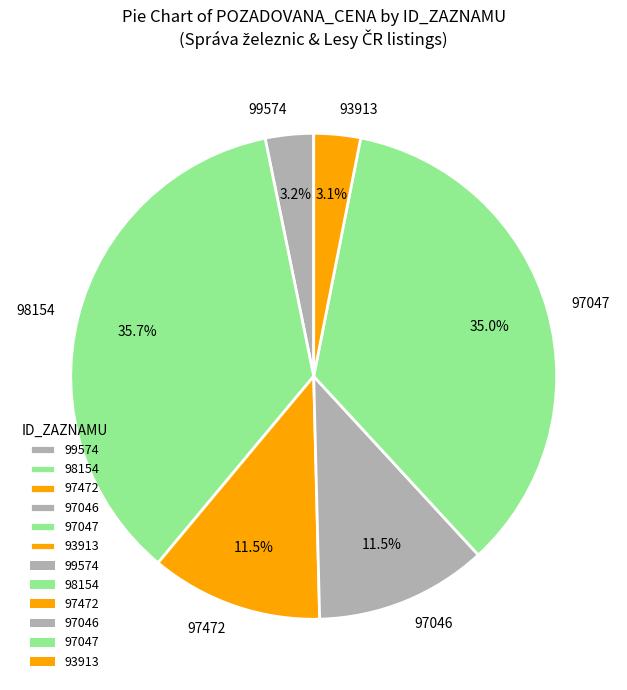

Which category has the biggest portion of the pie?

98154